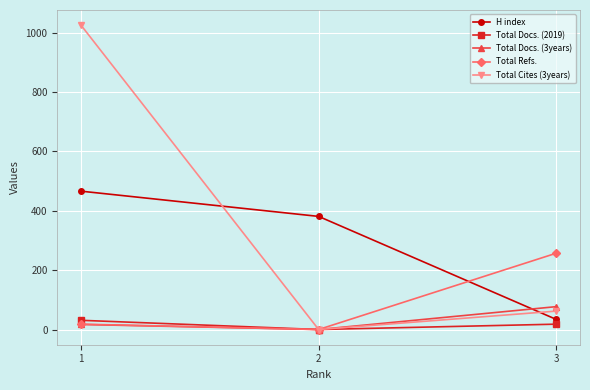

What are all the series names shown in the legend?

H index, Total Docs. (2019), Total Docs. (3years), Total Refs., Total Cites (3years)